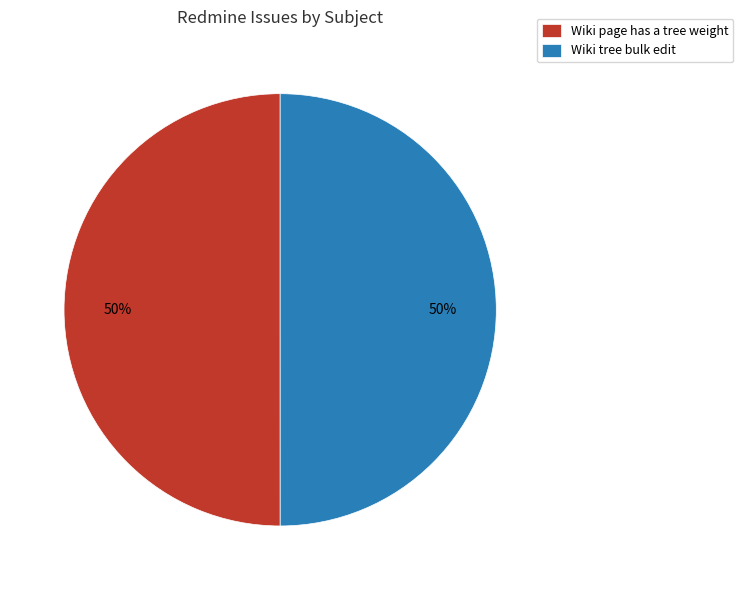

How many slices are in this pie chart?

2